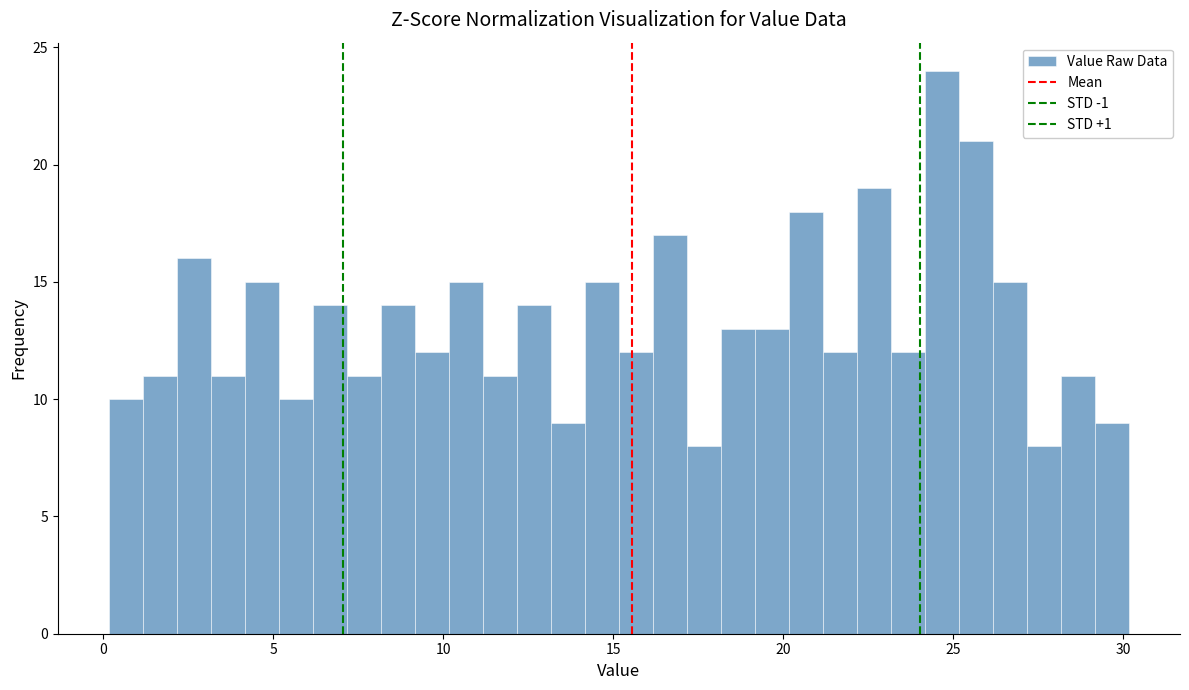

Read against the x-axis, roughly where is the centre of the tallest bar?

24.5